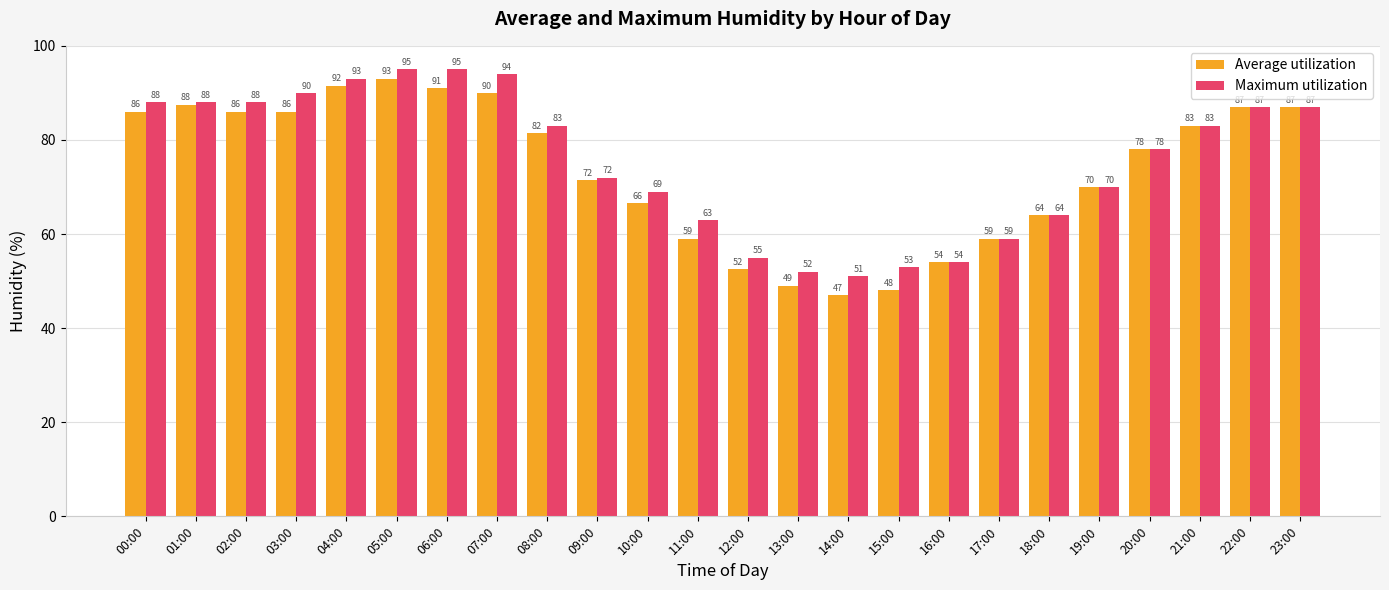

List the series in order of their overall mean, lowest first.

Average utilization, Maximum utilization